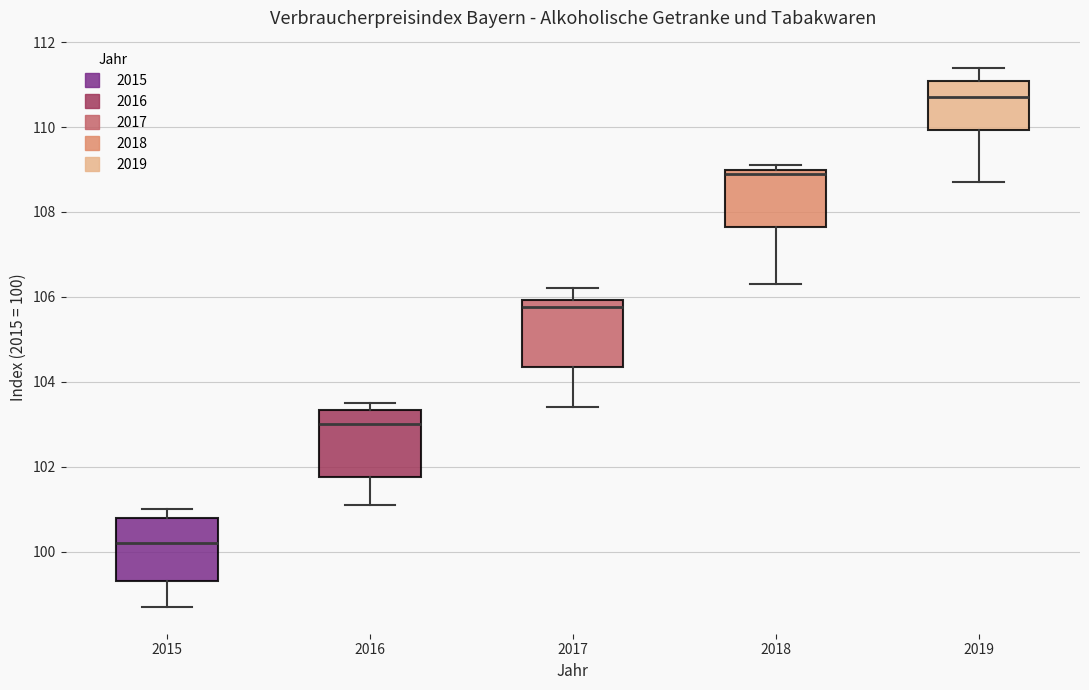

Reading left to right, read every box against the y-axis: the position of its median line, the range the box covers, and the ends of its whiskers. The values are not printed on the chart, so give them approximately, as read against the axis.

2015: median 100.2, box 99.4 to 100.8, whiskers 98.8 to 101.0
2016: median 103.0, box 101.8 to 103.4, whiskers 101.2 to 103.6
2017: median 105.8, box 104.4 to 106.0, whiskers 103.4 to 106.2
2018: median 109.0 (just below the box's upper edge), box 107.6 to 109.0, whiskers 106.4 to 109.2
2019: median 110.8, box 110.0 to 111.0, whiskers 108.8 to 111.4